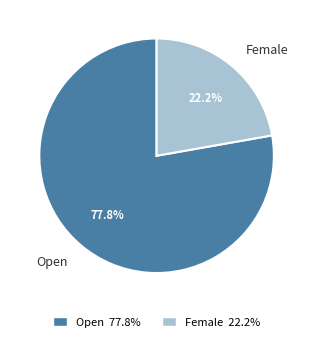

Rank the categories by value from highest to lowest.

Open, Female